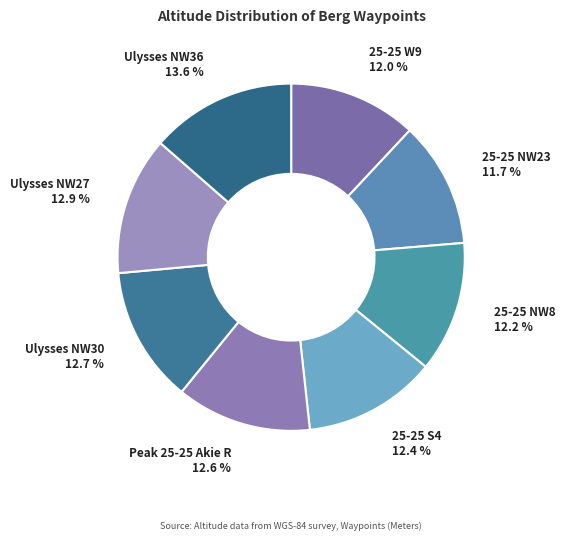

What percentage do Ulysses NW27 and 25-25 S4 together represent?

25.3%